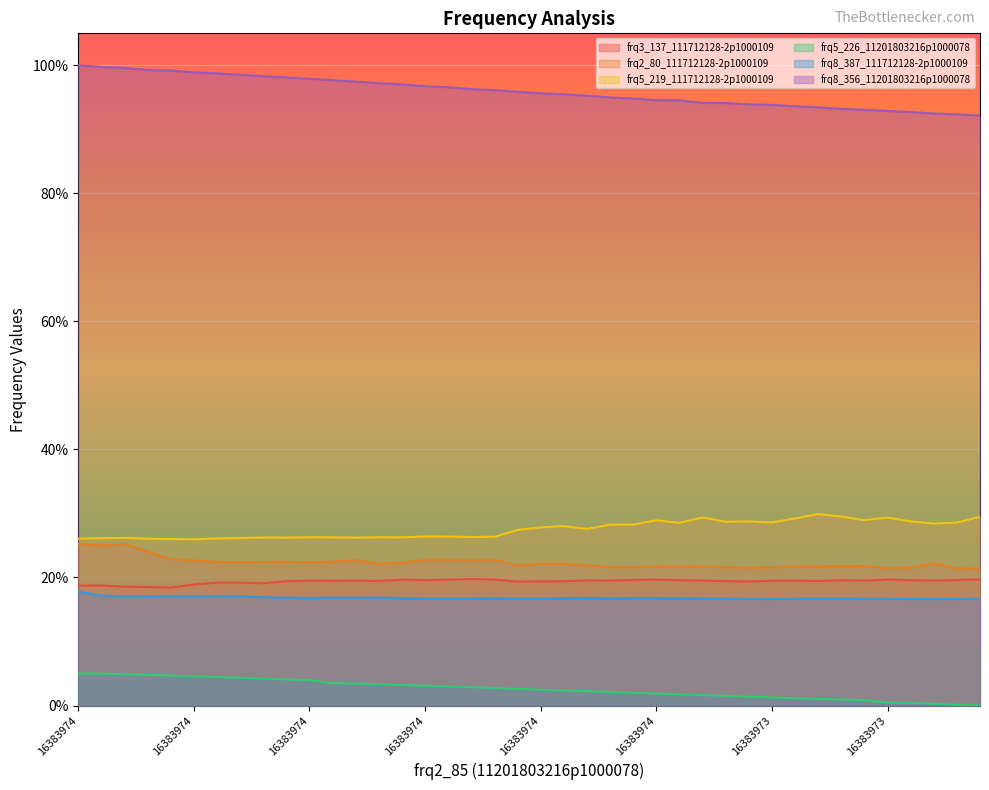

What is the approximate value of frq8_387_111712128-2p1000109 at 27?

0.2